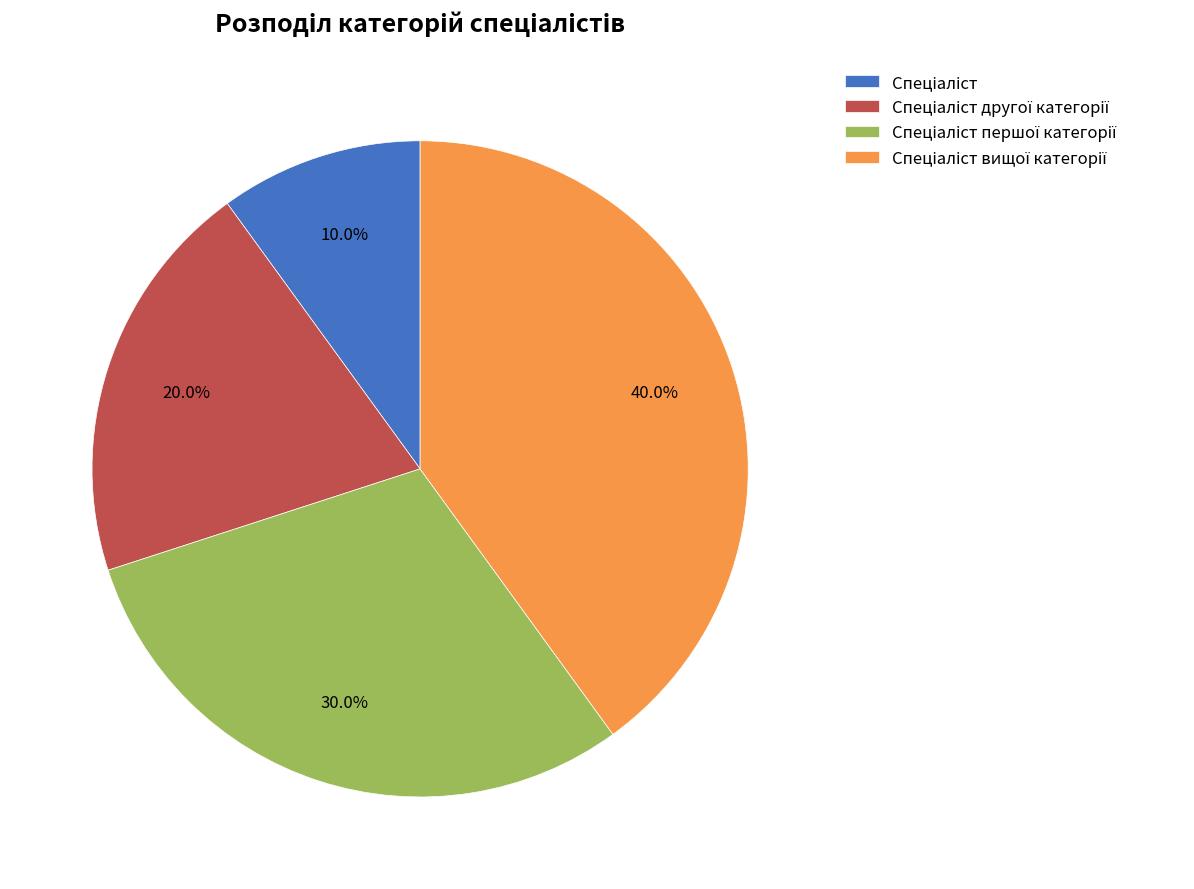

Does any single category account for the majority?

No